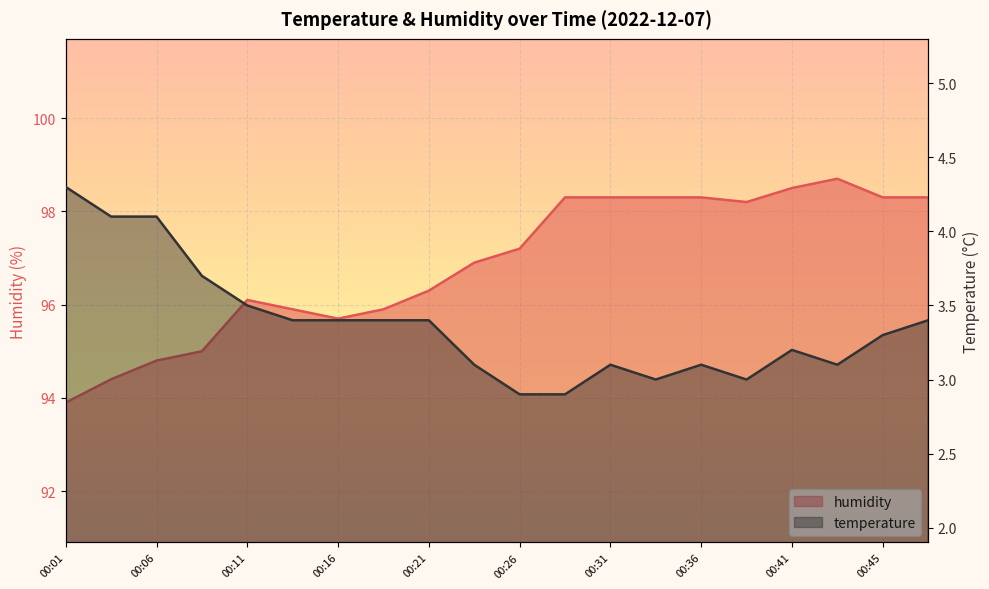

True or false: humidity and temperature cross at least once.

False